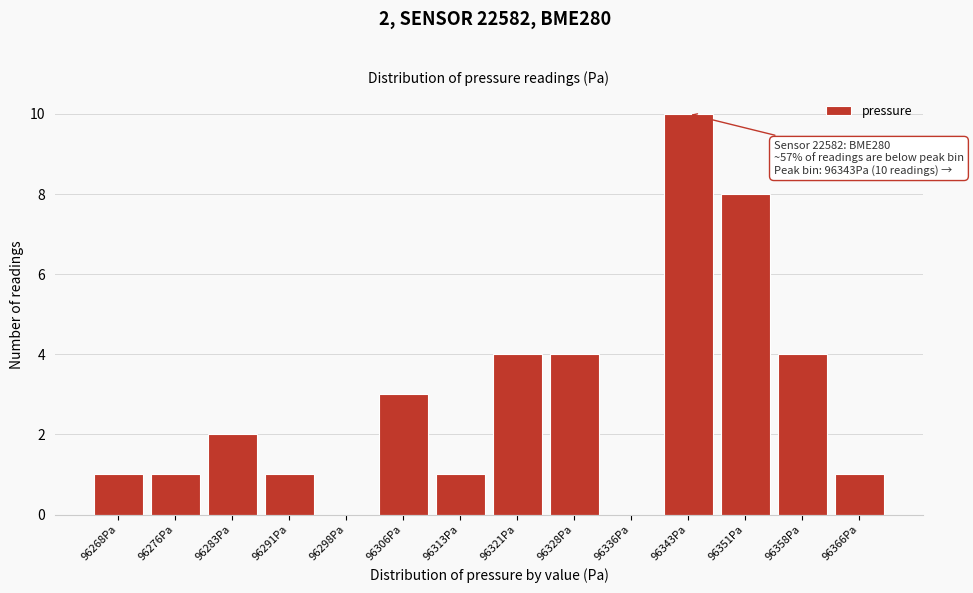

Reading left to right, list all the values displayed in this chart.

96268Pa=1	96276Pa=1	96283Pa=2	96291Pa=1	96298Pa=0	96306Pa=3	96313Pa=1	96321Pa=4	96328Pa=4	96336Pa=0	96343Pa=10	96351Pa=8	96358Pa=4	96366Pa=1